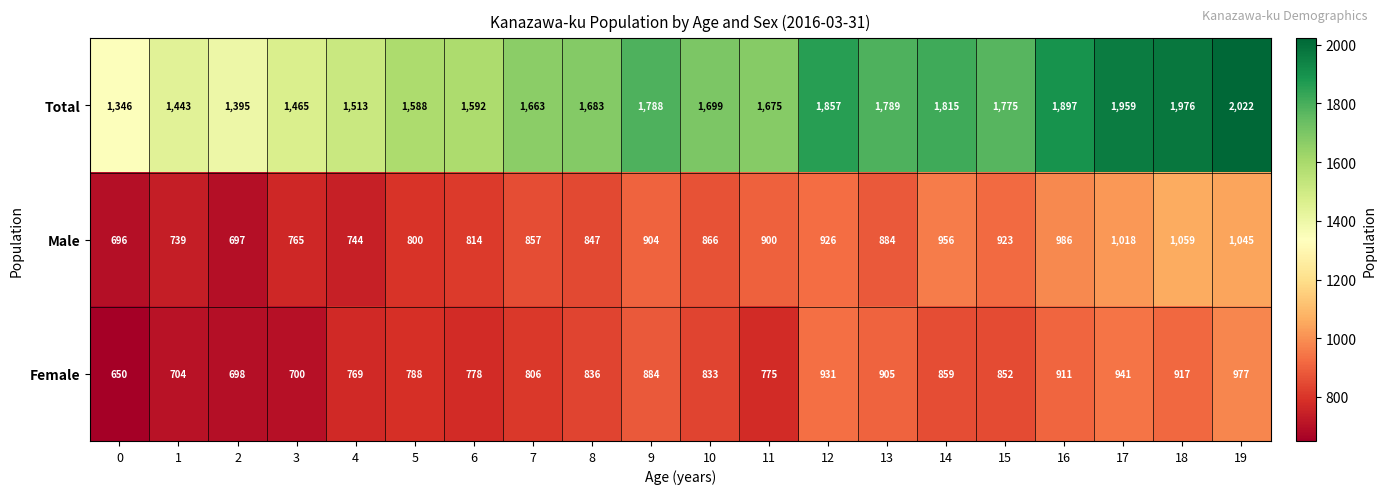

Is it true that Total equals 1066 at 19?

False